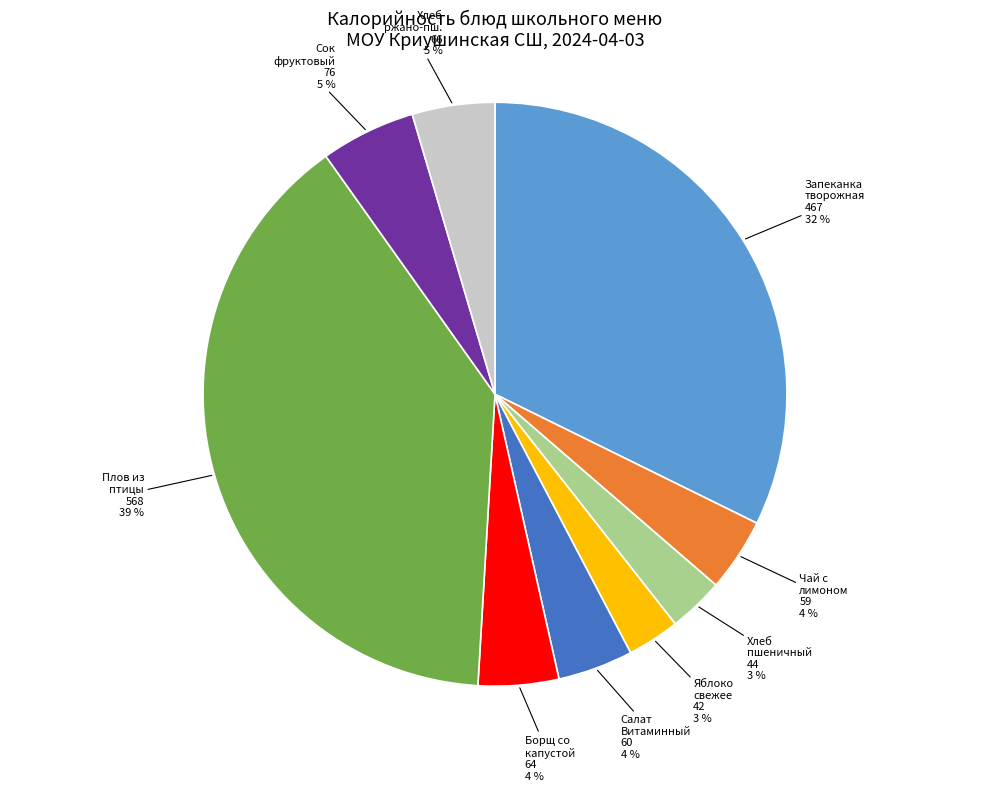

Is there any slice that represents more than half of the pie?

No